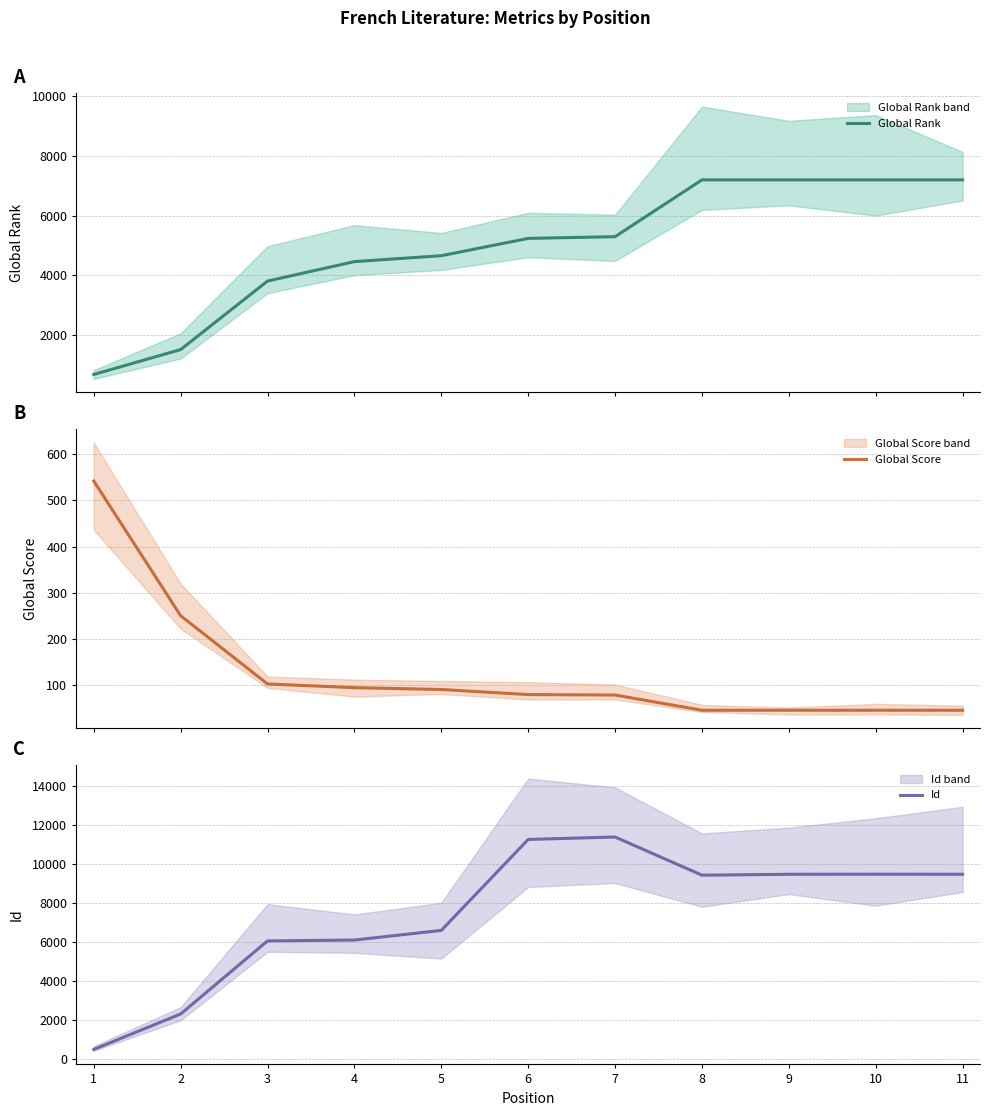

True or false: Global Score has more than 1 interior local peaks.

False